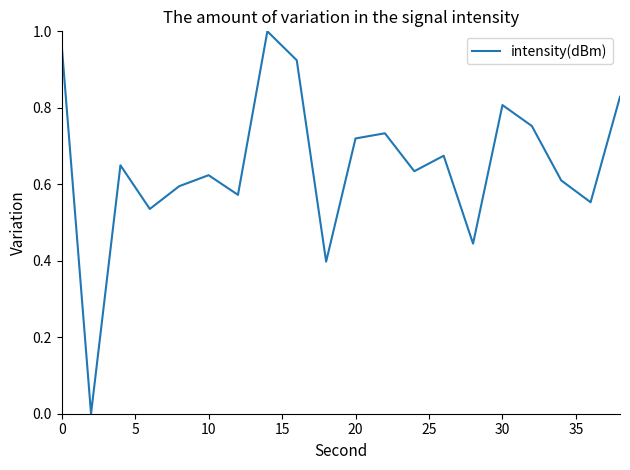

What is the greatest value displayed?

1.0